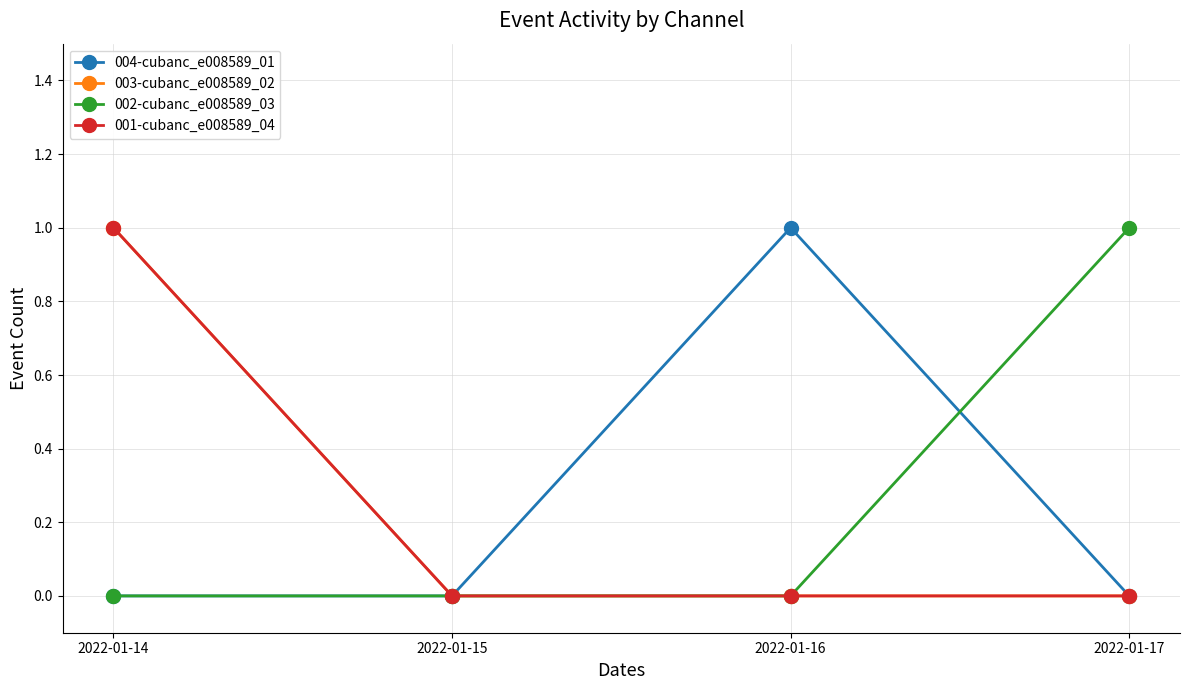

Is this an area chart (filled region under the line)?

No